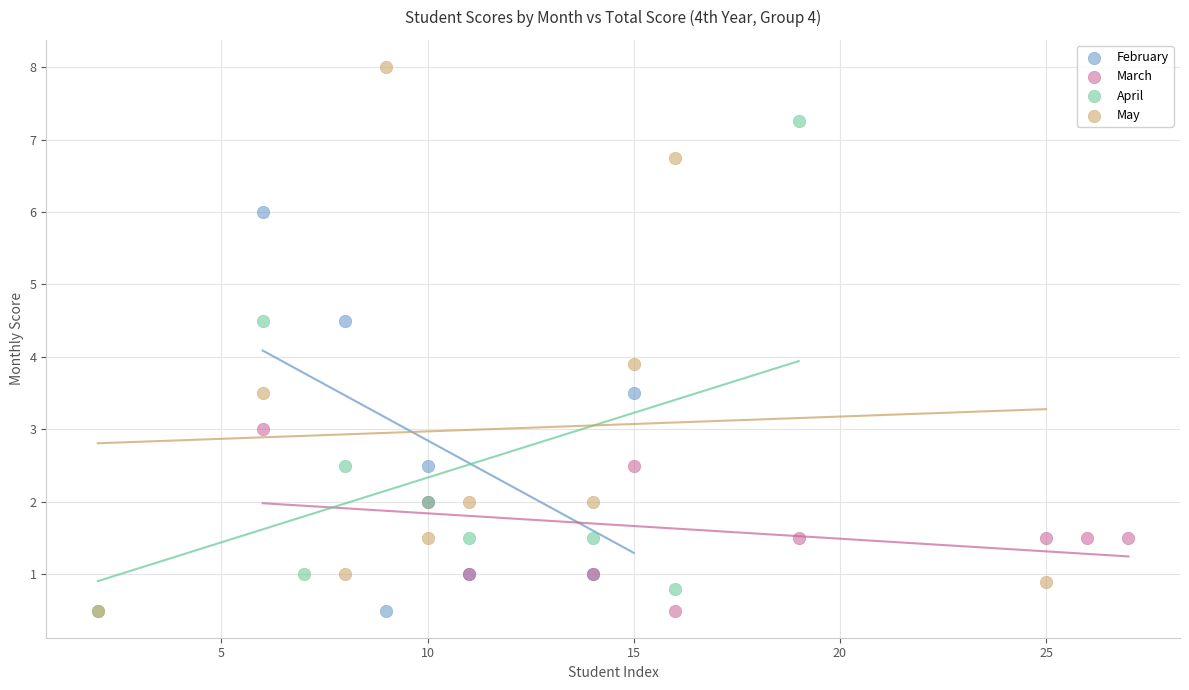

Which series has the largest Y range (max minus min)?

May